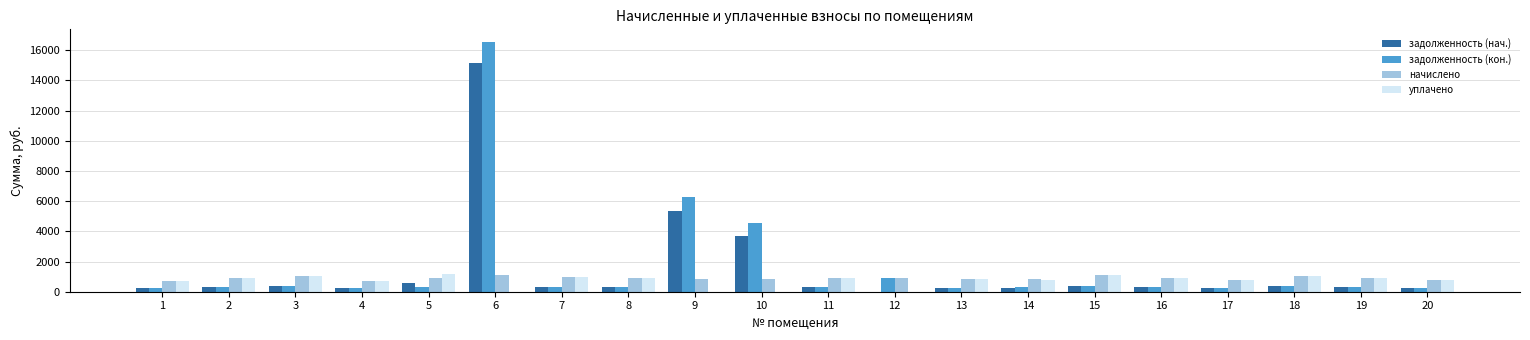

Is the value of начислено at 9 greater than the value of задолженность (кон.) at 2?

Yes